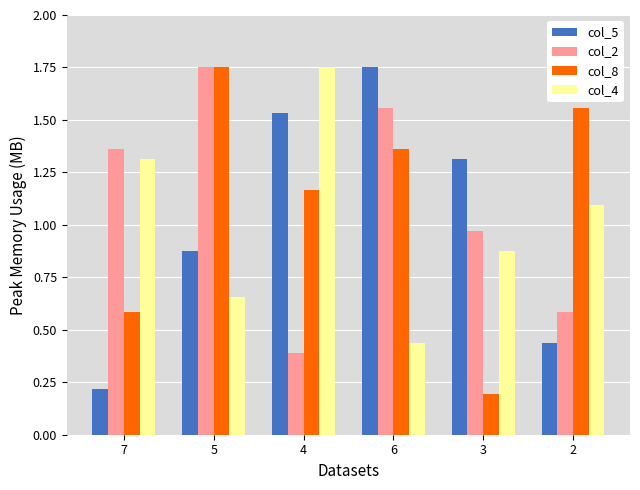

What position from the right is 6?

3